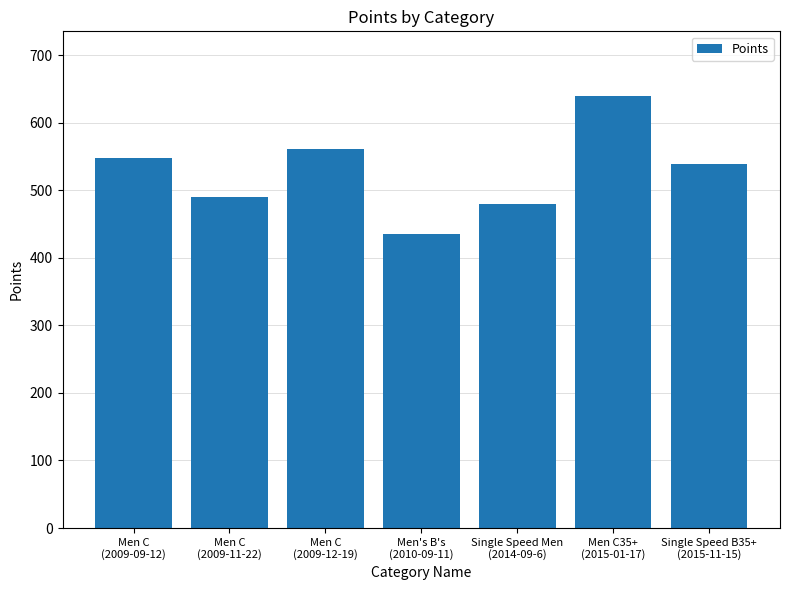

Rank the categories by value from highest to lowest.

Men C35+
(2015-01-17), Men C
(2009-12-19), Men C
(2009-09-12), Single Speed B35+
(2015-11-15), Men C
(2009-11-22), Single Speed Men
(2014-09-6), Men's B's
(2010-09-11)